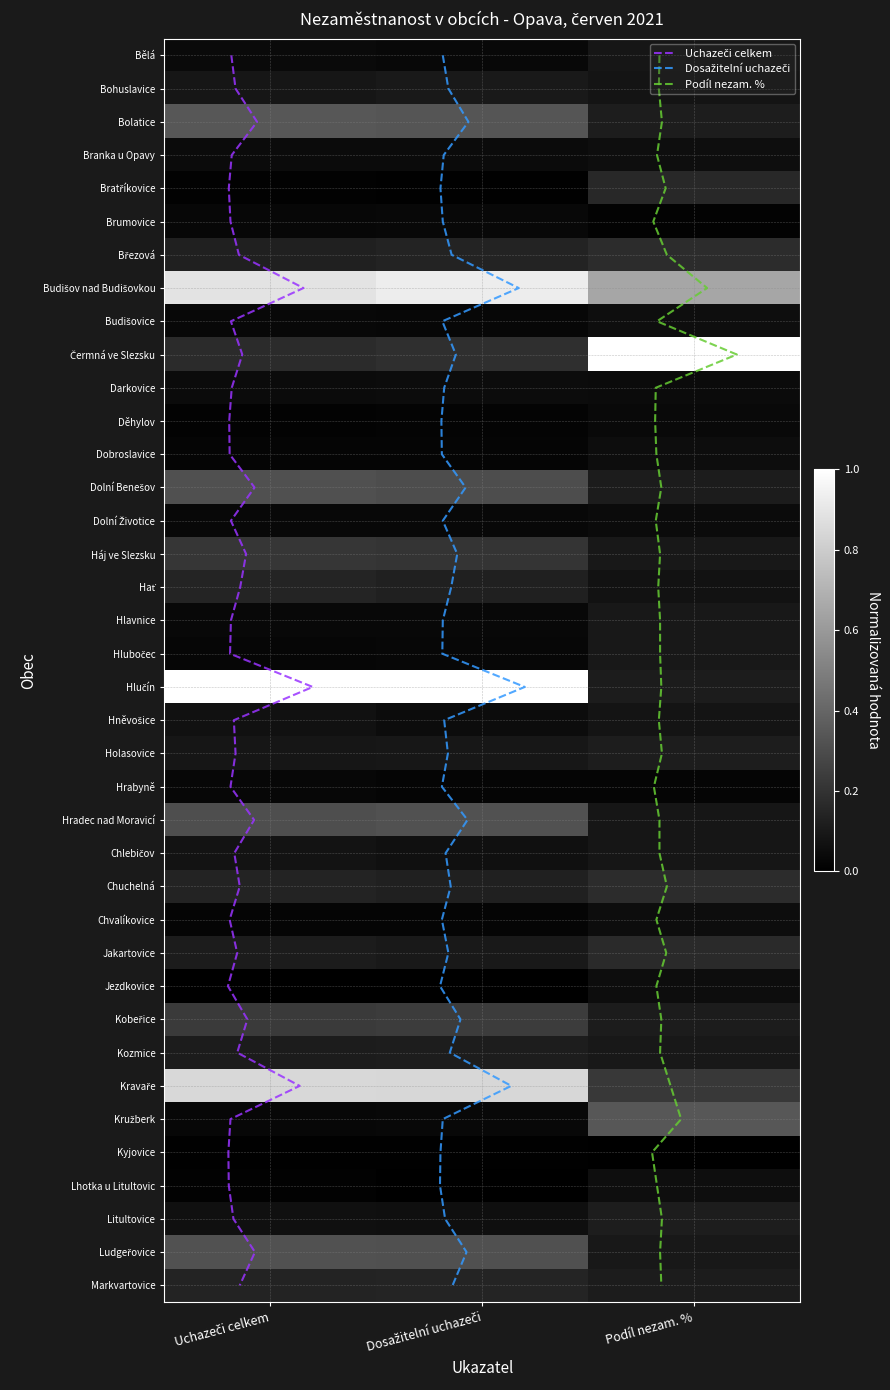

Is it true that Hlučín equals 0.0 at Uchazeči celkem?

False